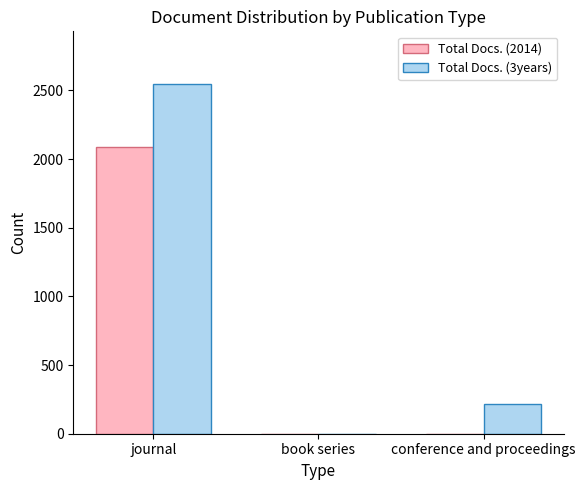

What is the greatest value displayed?

2548